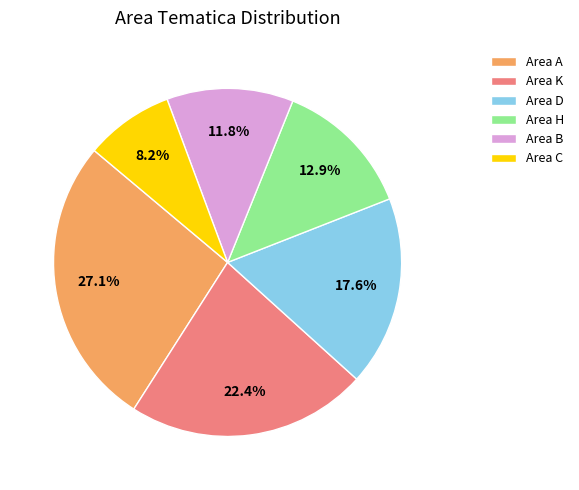

To the nearest percent, what is the difference between the largest and smallest slice percentages?

19%